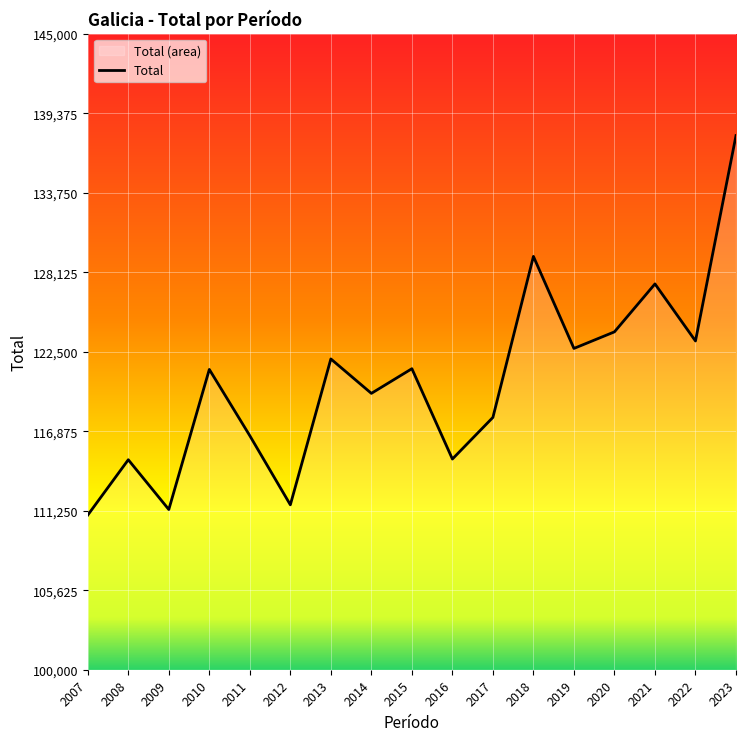

Where is the first local maximum?

2008